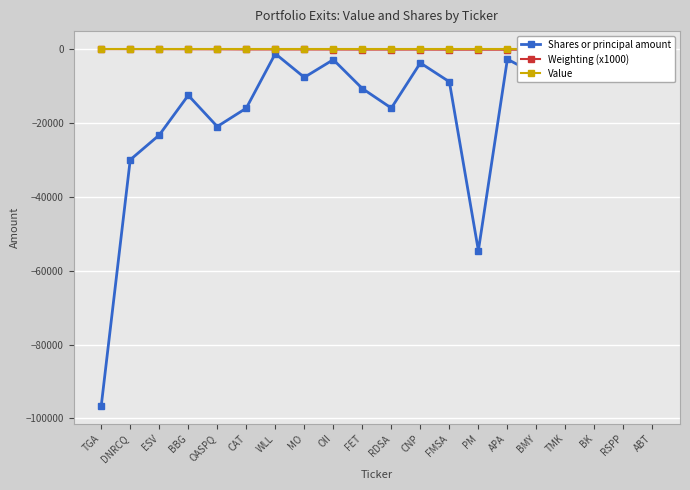

What is the value of the Weighting (x1000) point at the 13th from the left?

-185